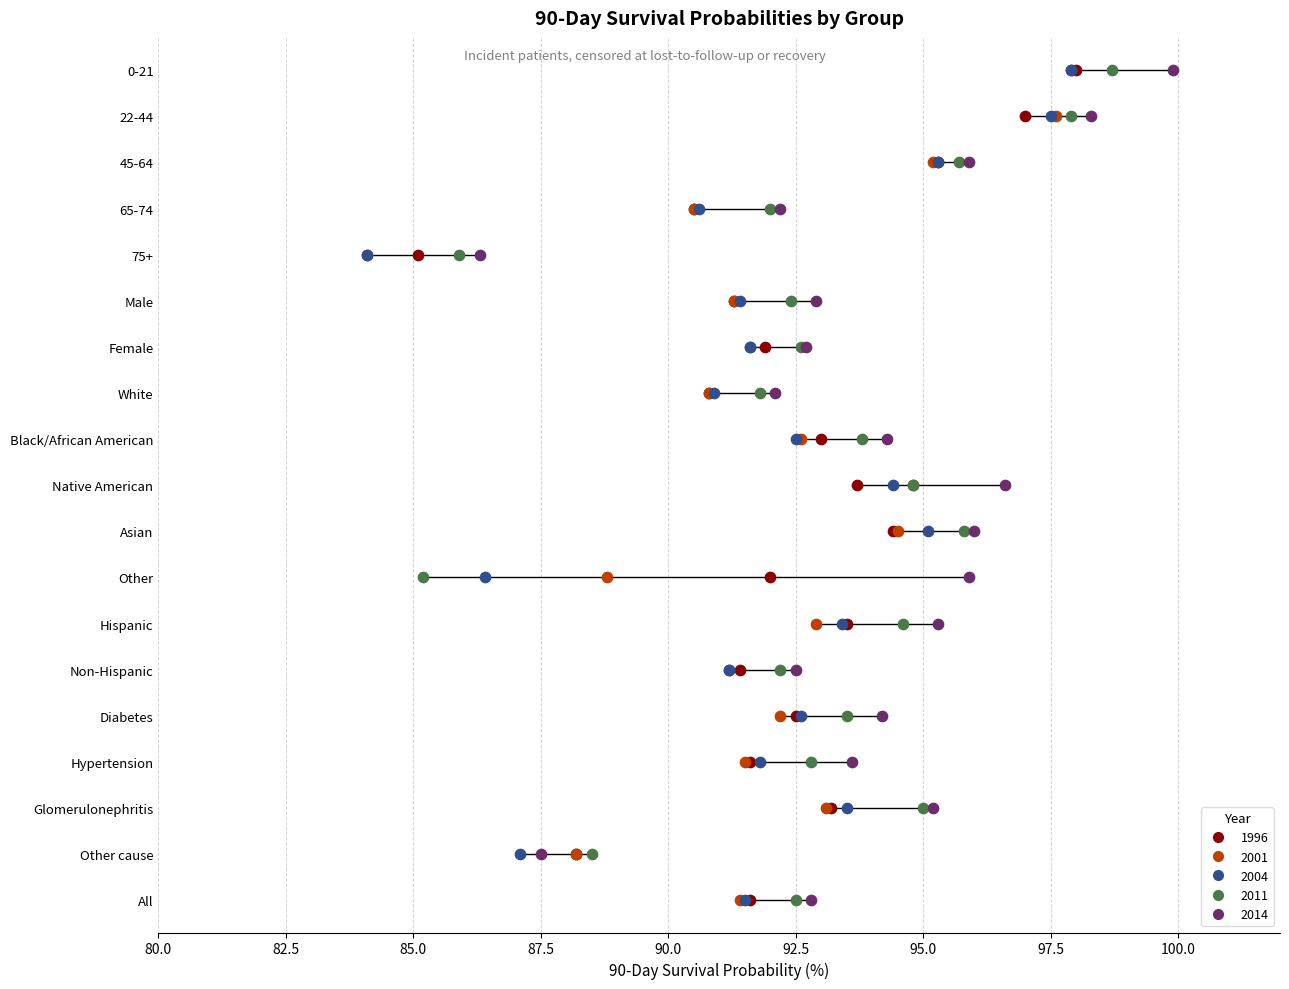

What is the total value across all series at Diabetes?

465.0